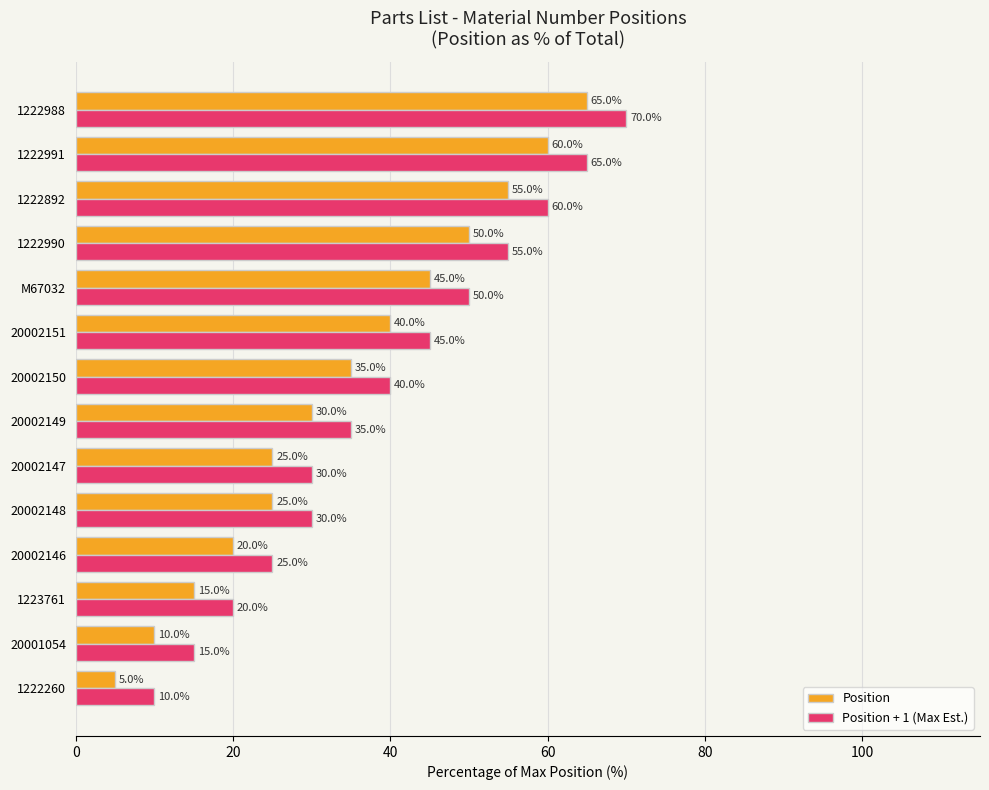

Where is Position nearest to the value 35?

20002150